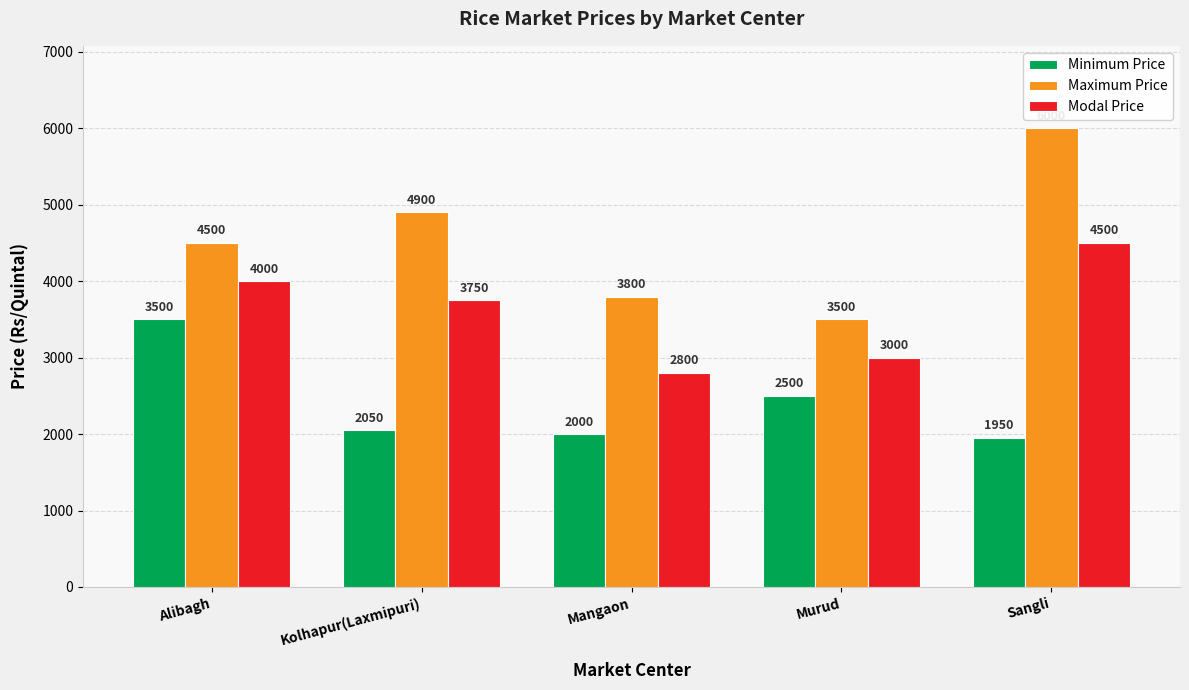

Count the Modal Price values in the range 3000 to 4000.

3